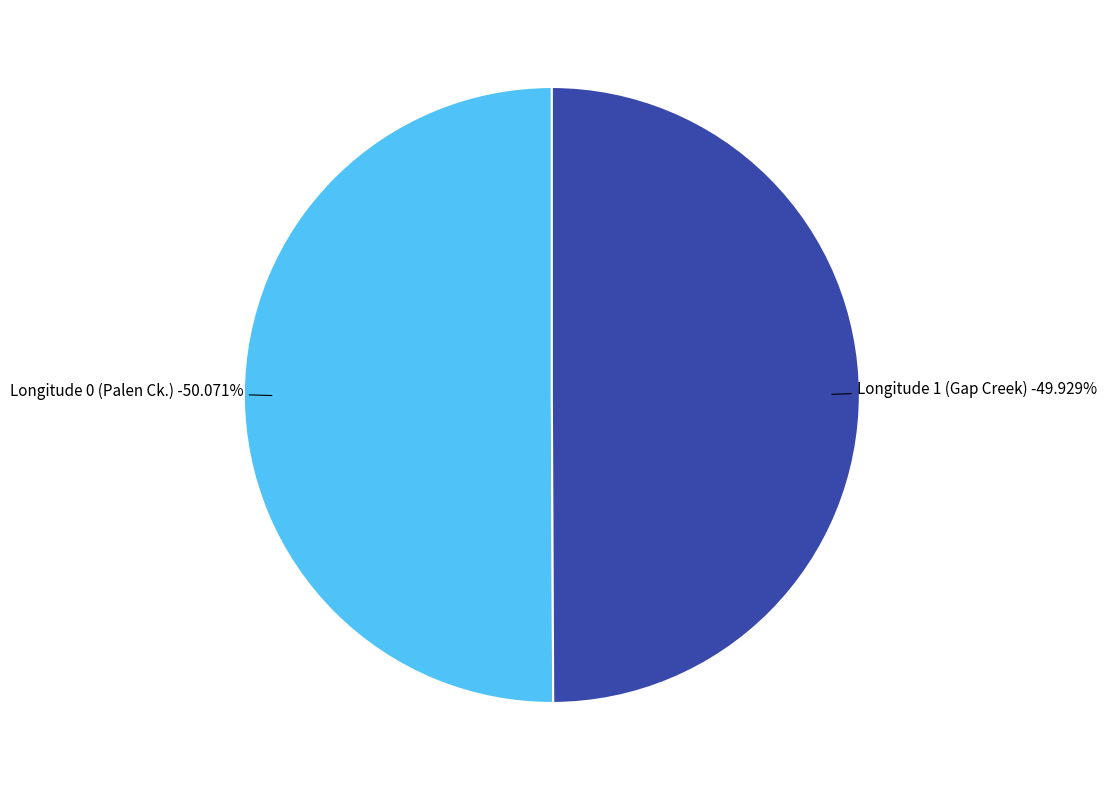

How much of the chart is everything except Longitude 1 (Gap Creek)?

50.1%